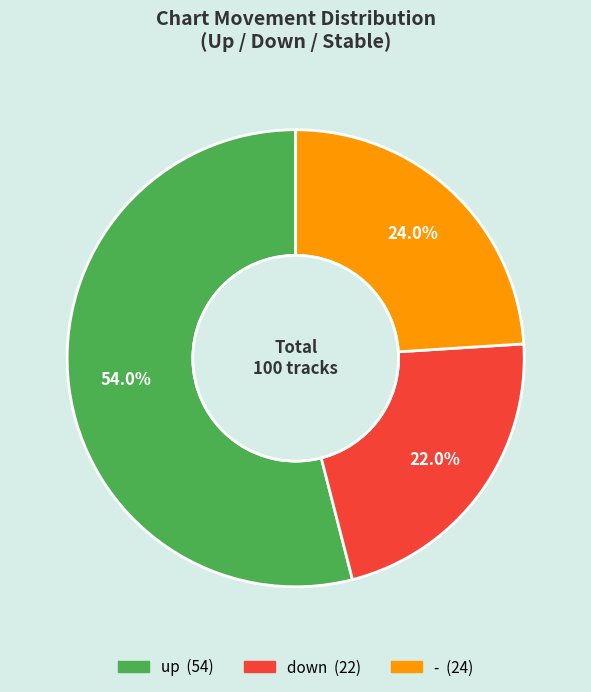

What percentage is the - slice, to the nearest percent?

24%